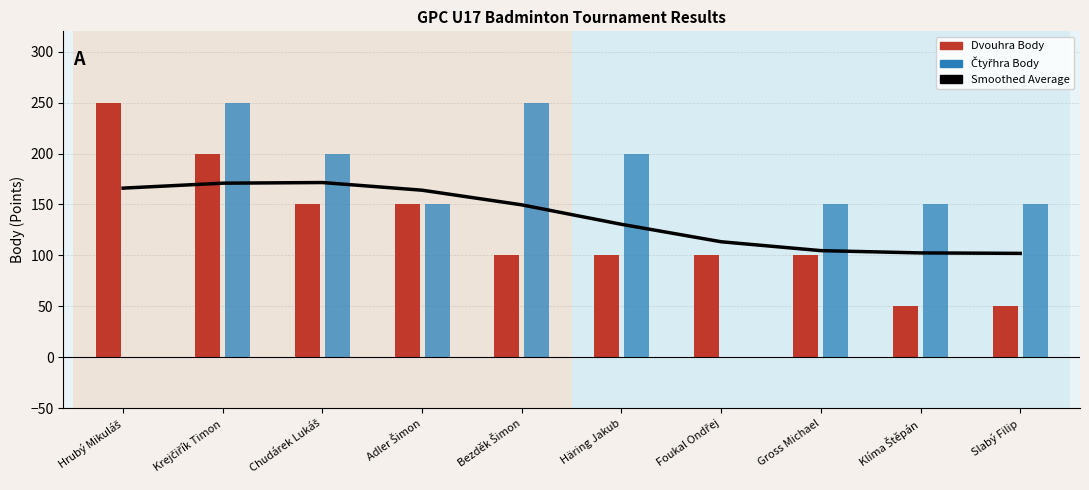

Between Klíma Štěpán and Bezděk Šimon, which is larger?

Bezděk Šimon